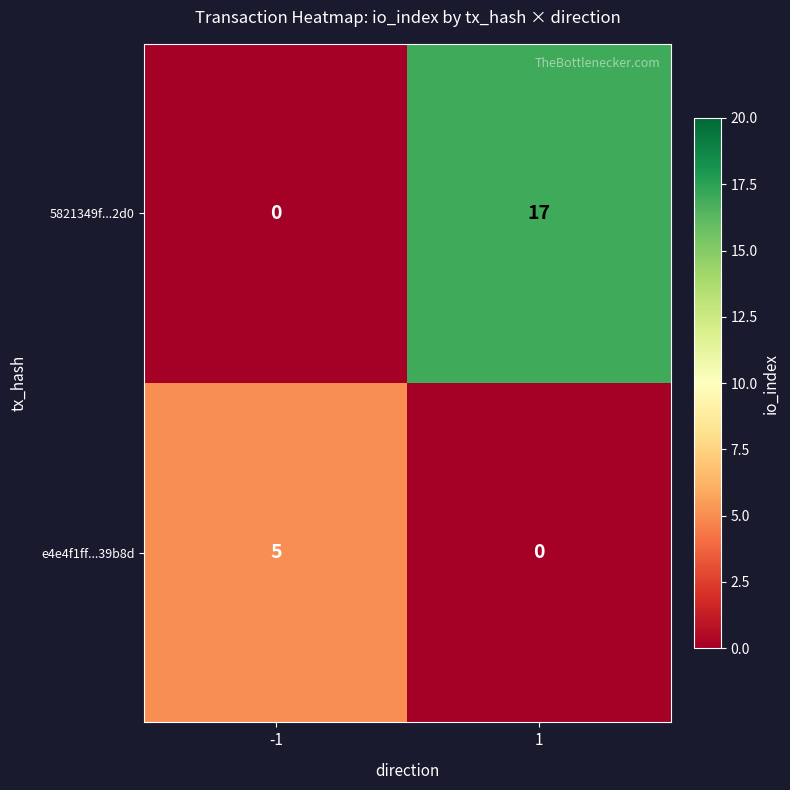

What is the spread (max minus min) of values at 1?

17